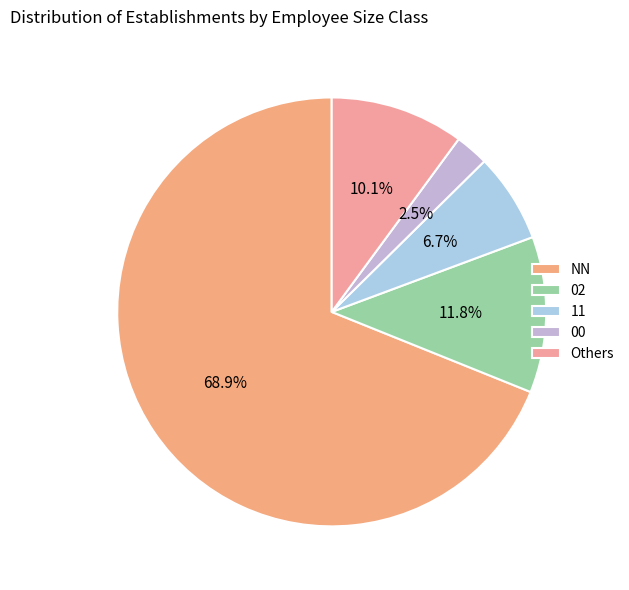

To the nearest percent, what percentage of the pie is 00?

2%